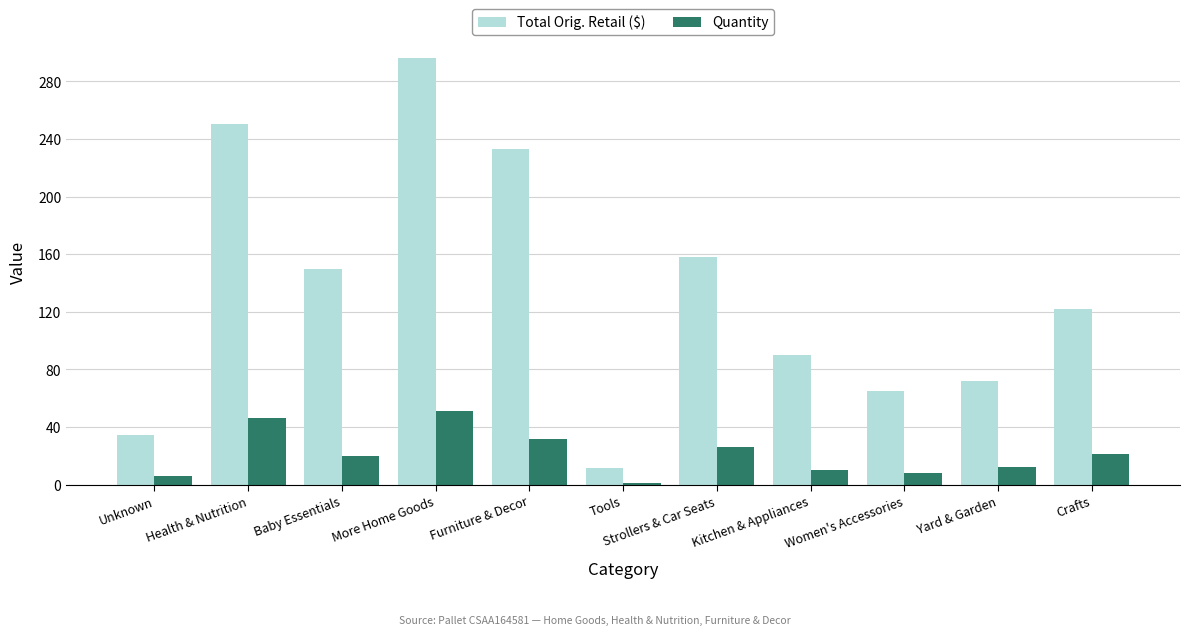

True or false: Total Orig. Retail ($) has a value of 250.0 at Health & Nutrition.

True